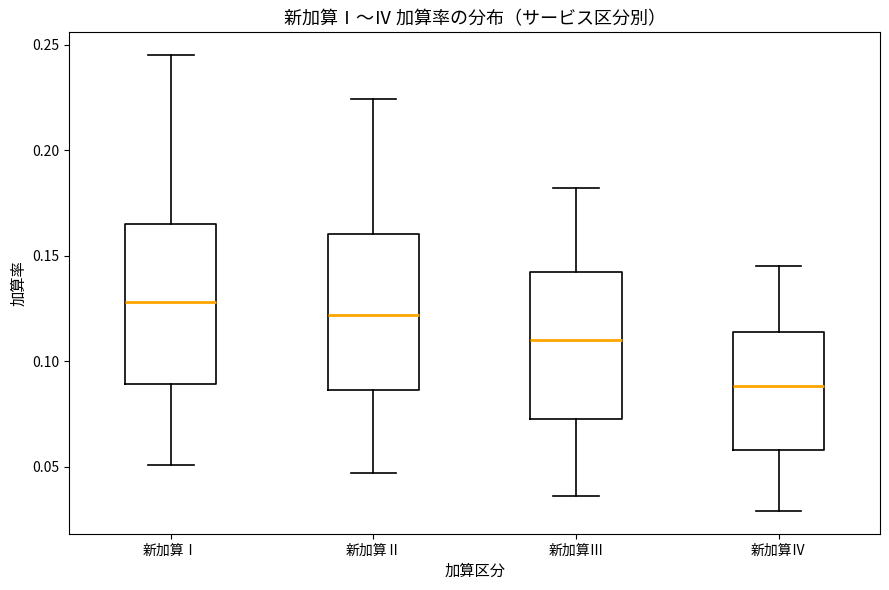

Reading left to right, read every box against the y-axis: the position of its median line, the range the box covers, and the ends of its whiskers. The values are not printed on the chart, so give them approximately, as read against the axis.

新加算Ⅰ: median 0.130, box 0.090 to 0.165, whiskers 0.050 to 0.245
新加算Ⅱ: median 0.120, box 0.085 to 0.160, whiskers 0.045 to 0.225
新加算Ⅲ: median 0.110, box 0.075 to 0.140, whiskers 0.035 to 0.180
新加算Ⅳ: median 0.090, box 0.060 to 0.115, whiskers 0.030 to 0.145